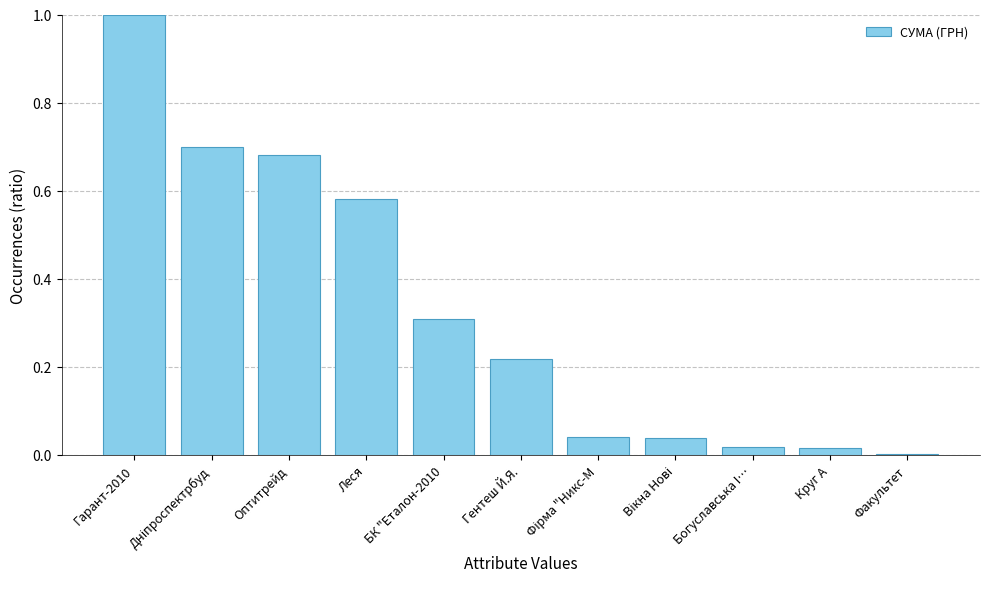

What is the sum of all values?

3.6